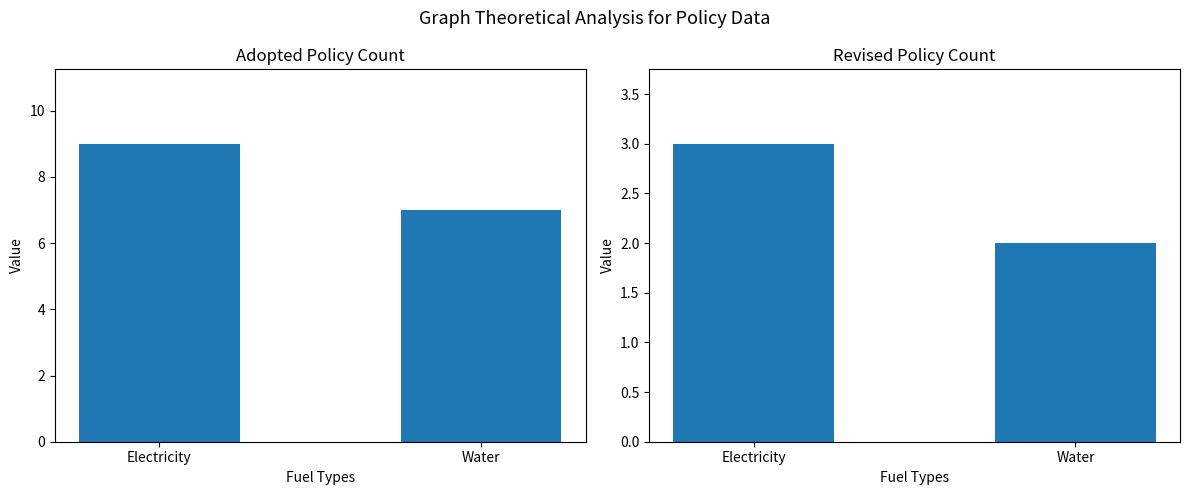

Reading left to right, extract all data points from this chart.

Adopted: 9	7
Revised: 3	2